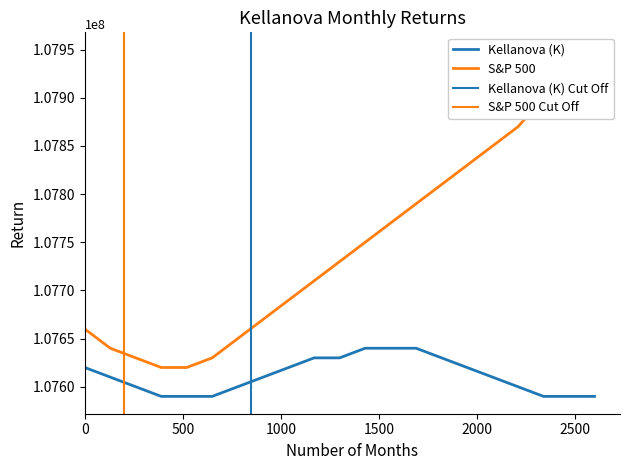

Count the Kellanova (K) values in the range 107600000 to 107630000.

12